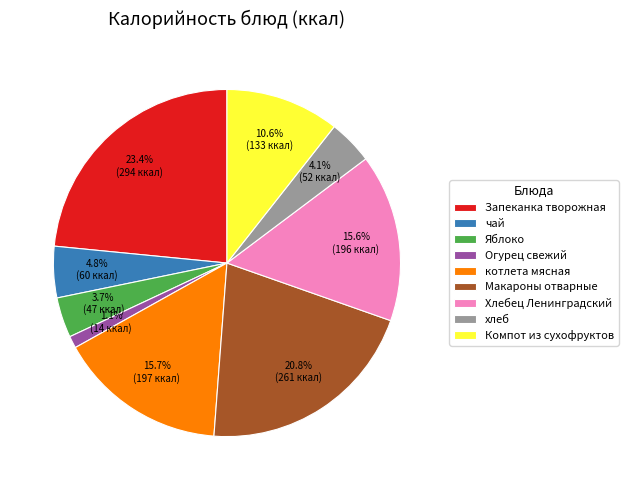

To the nearest percent, what is the average slice percentage?

11%